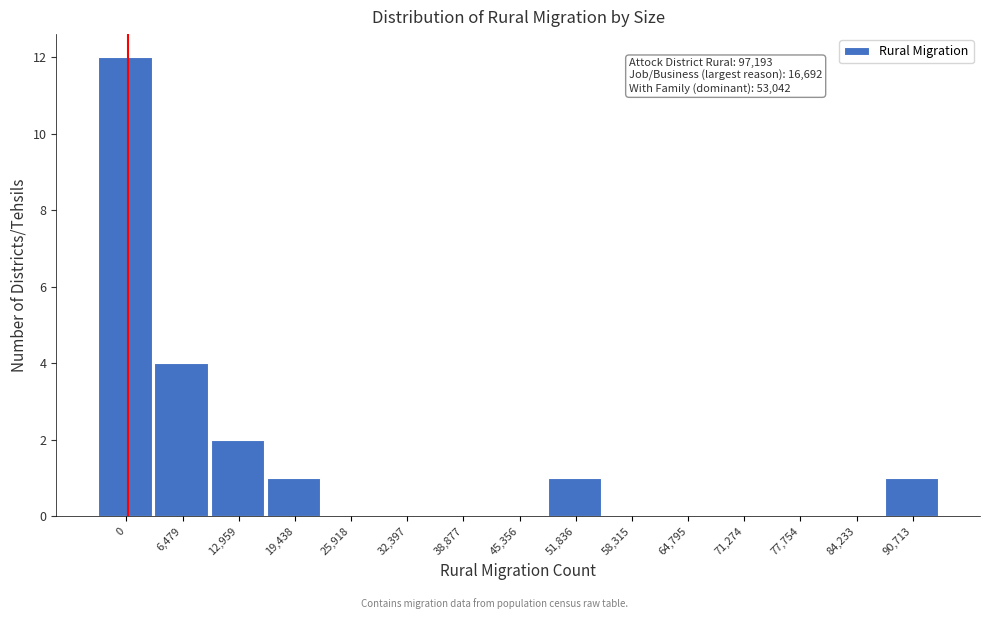

Reading left to right, list all the values displayed in this chart.

0=12	6,479=4	12,959=2	19,438=1	25,918=0	32,397=0	38,877=0	45,356=0	51,836=1	58,315=0	64,795=0	71,274=0	77,754=0	84,233=0	90,713=1